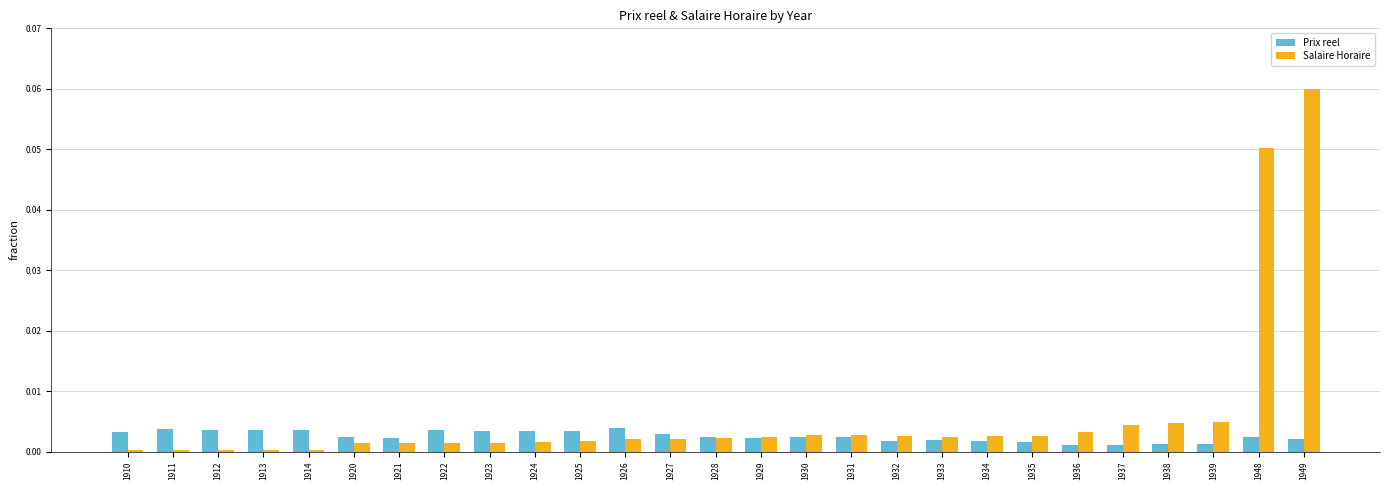

List the series in order of their peak value, lowest first.

Prix reel, Salaire Horaire